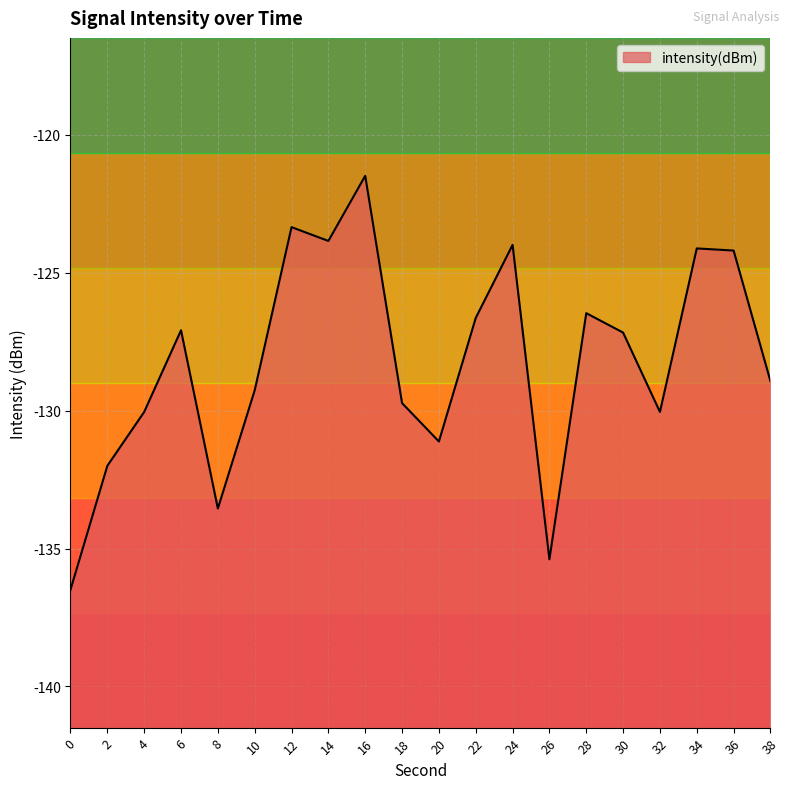

How many points are higher than both their immediate neighbors (excluding endpoints)?

6